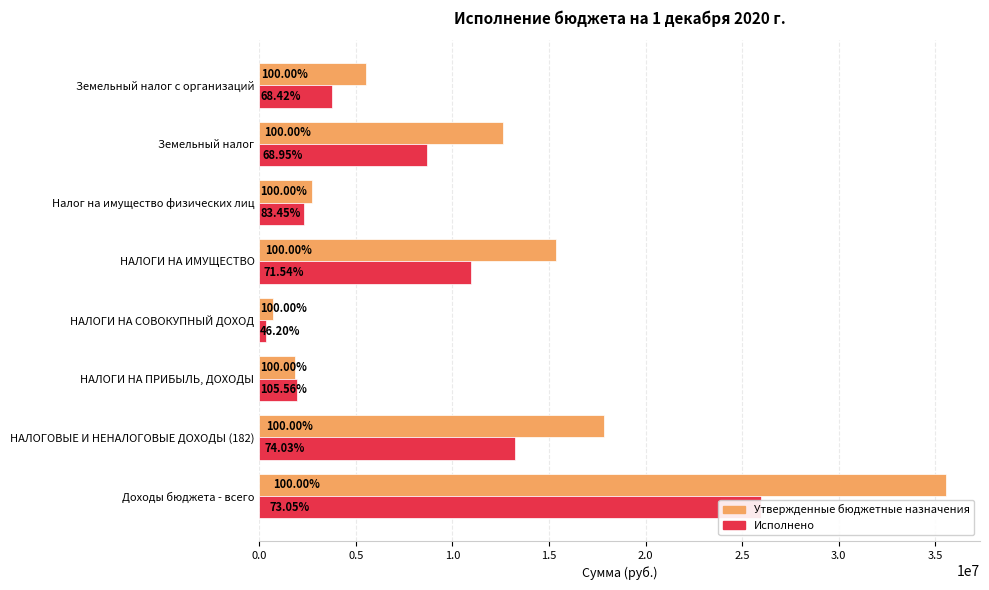

What is the average value of the Утвержденные бюджетные назначения series?

11515753.4